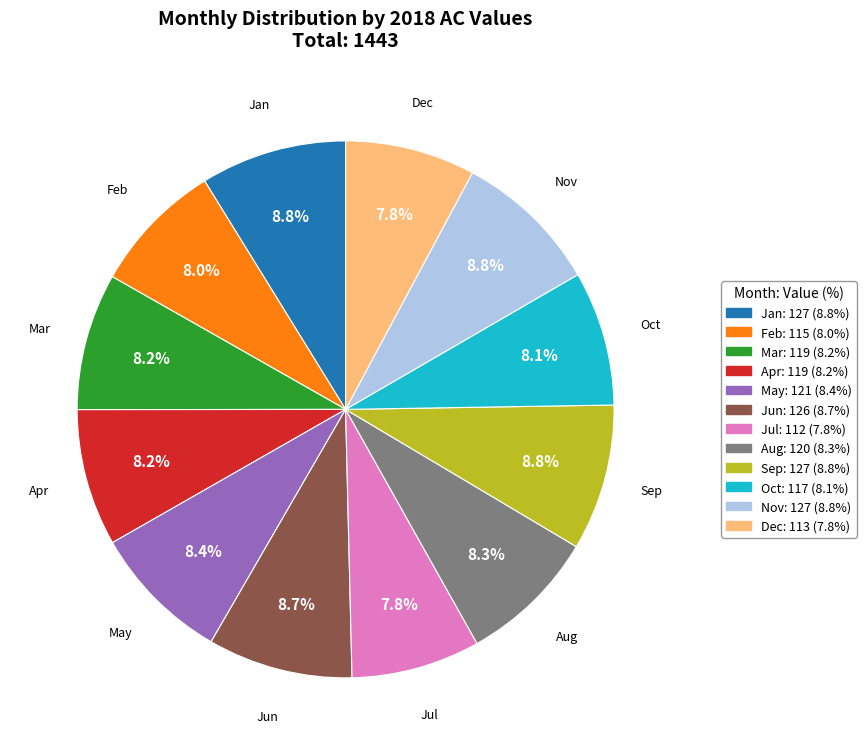

The Mar slice represents 20% of the pie. True or false?

False